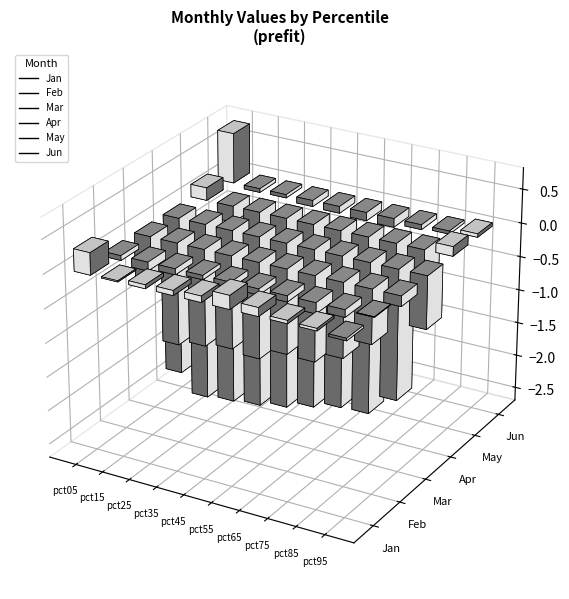

Read the Apr value at pct35.

-2.5